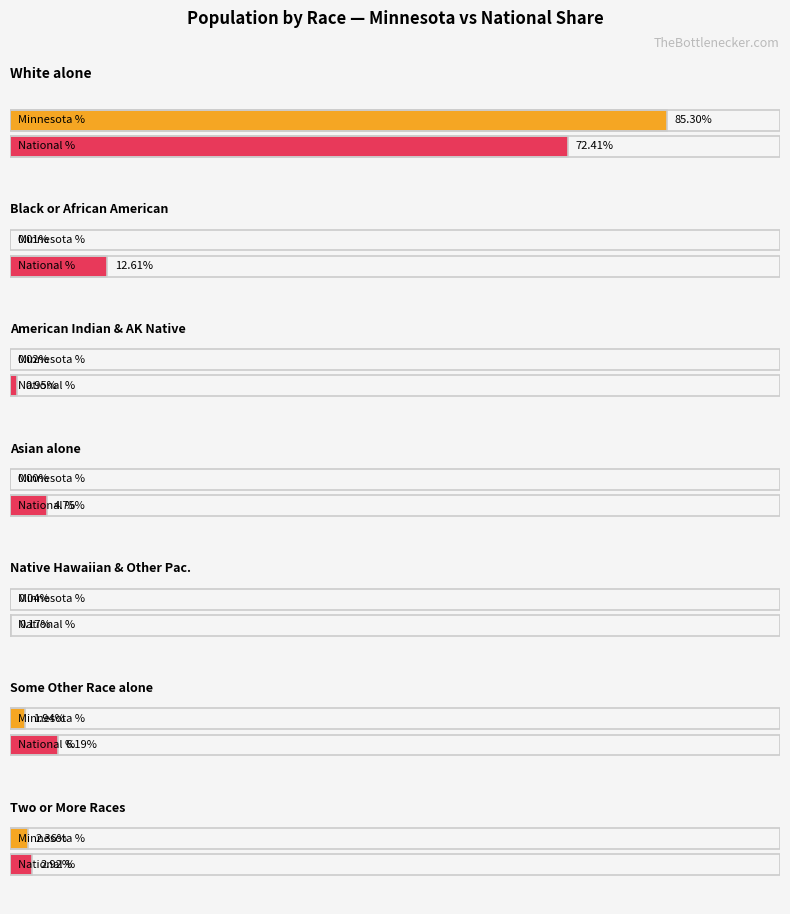

What is the label of the 8th bar from the left?

Two or More Races